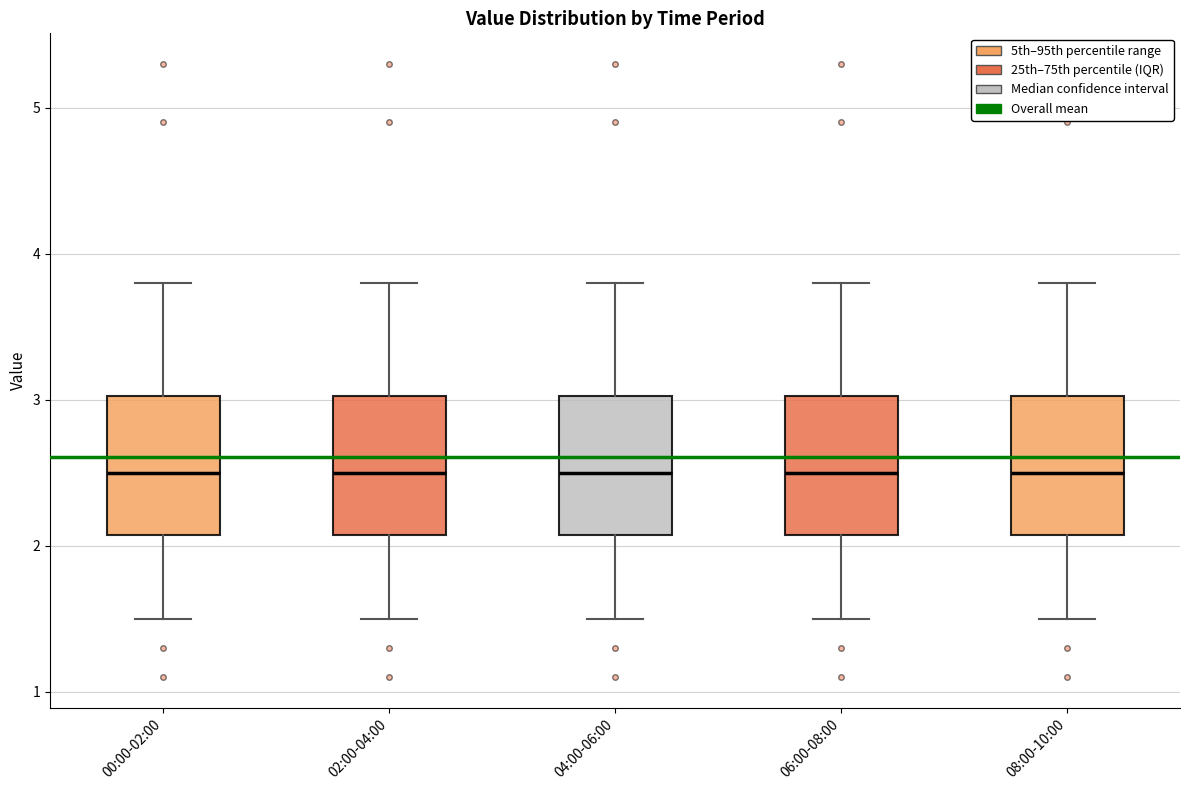

Reading left to right, read every box against the y-axis: the position of its median line, the range the box covers, and the ends of its whiskers. The values are not printed on the chart, so give them approximately, as read against the axis.

00:00-02:00: median 2.5, box 2.1 to 3.0, whiskers 1.5 to 3.8
02:00-04:00: median 2.5, box 2.1 to 3.0, whiskers 1.5 to 3.8
04:00-06:00: median 2.5, box 2.1 to 3.0, whiskers 1.5 to 3.8
06:00-08:00: median 2.5, box 2.1 to 3.0, whiskers 1.5 to 3.8
08:00-10:00: median 2.5, box 2.1 to 3.0, whiskers 1.5 to 3.8